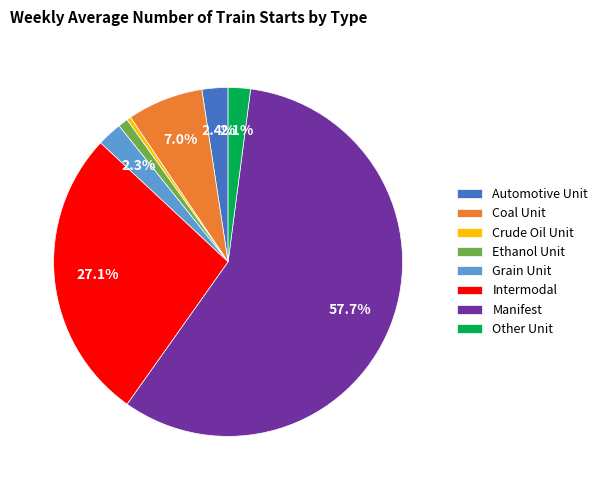

Do Other Unit and Ethanol Unit together represent more than half of the pie?

No